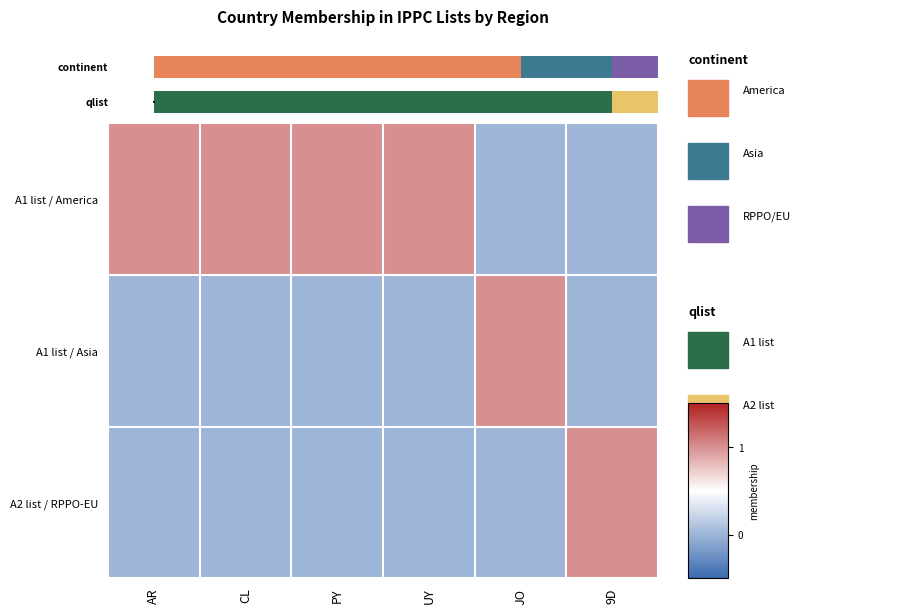

Is it true that A2 list / RPPO-EU equals -1 at CL?

False